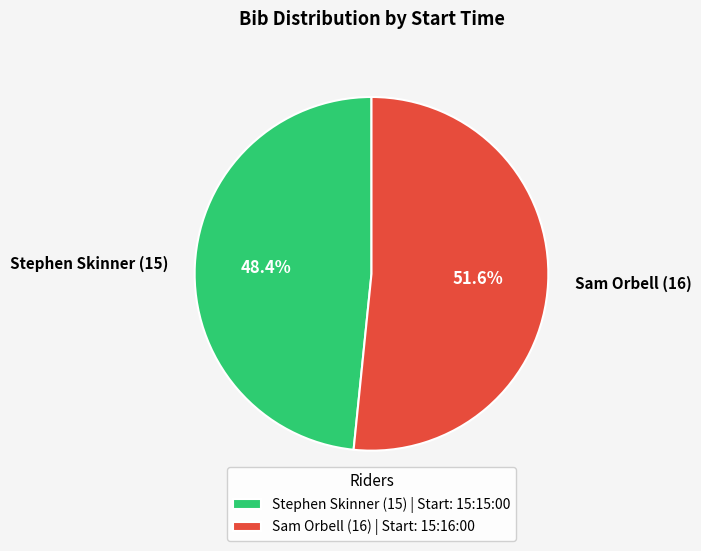

Does Sam Orbell (16) account for over 50% of the chart?

Yes